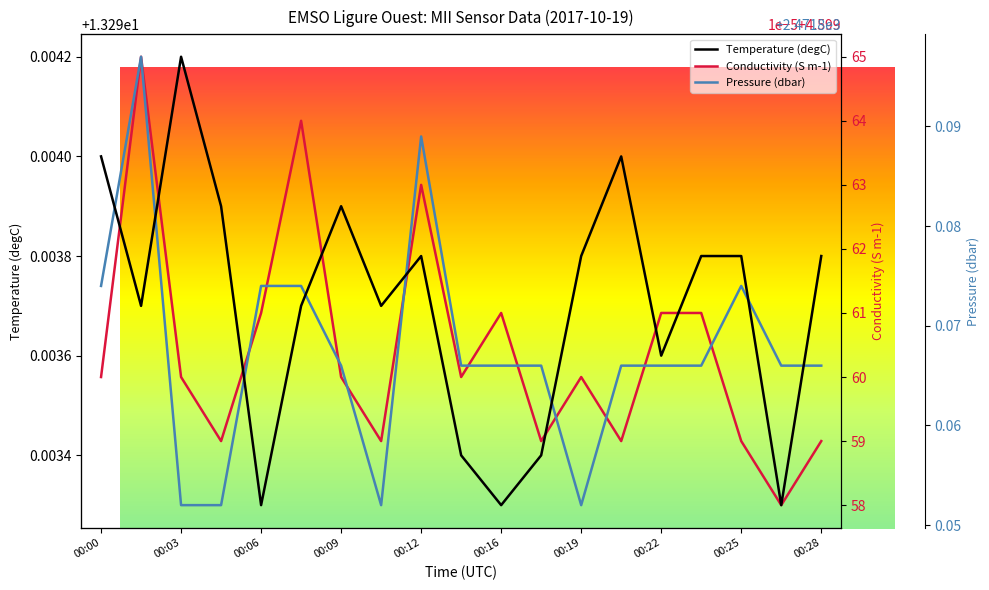

At which category does the chart reach its minimum across all series?

00:27